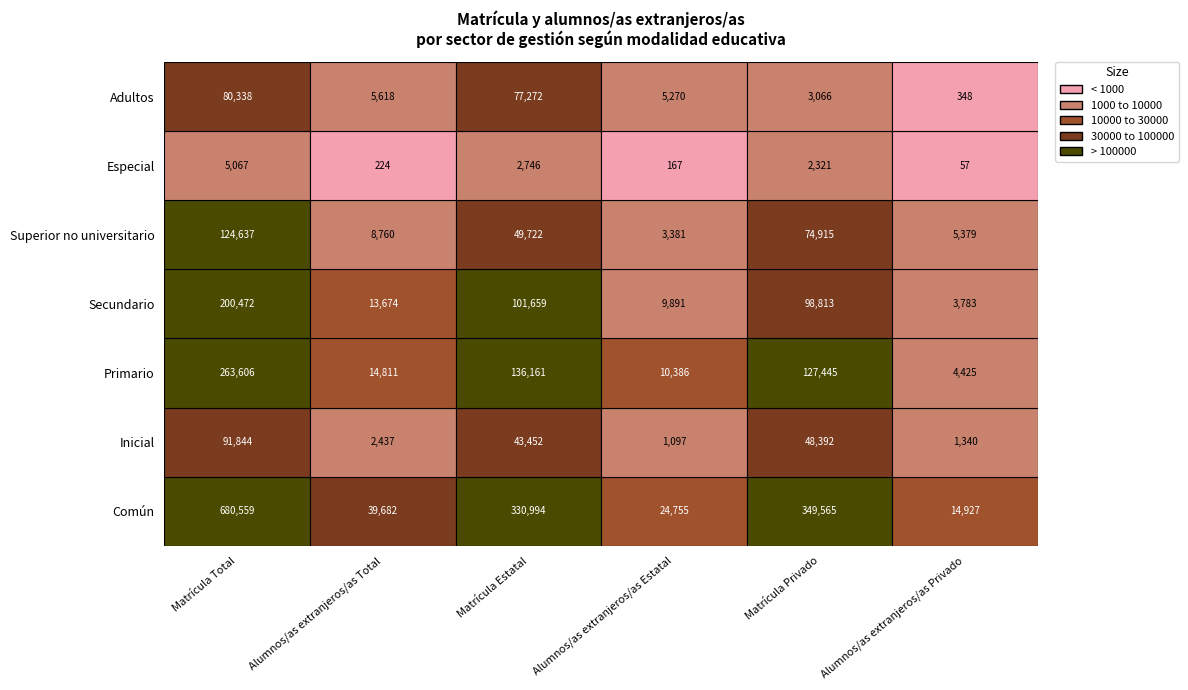

Is it true that Superior no universitario equals 68195 at Primario?

False